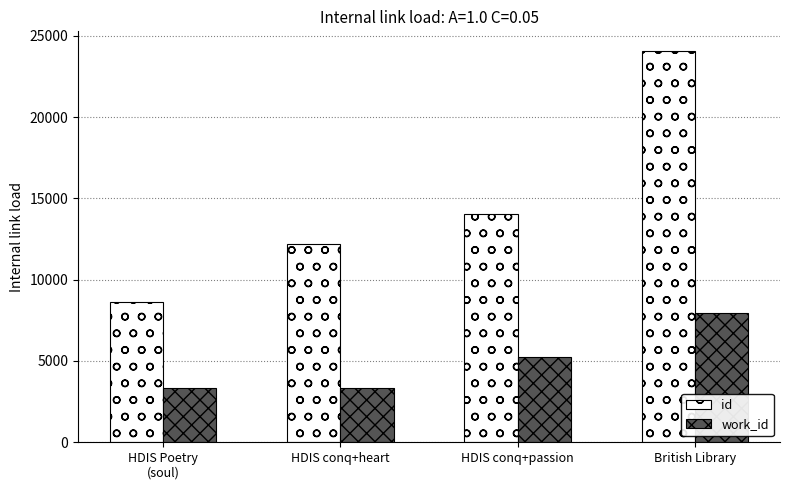

Read the work_id value at HDIS conq+heart.

3330